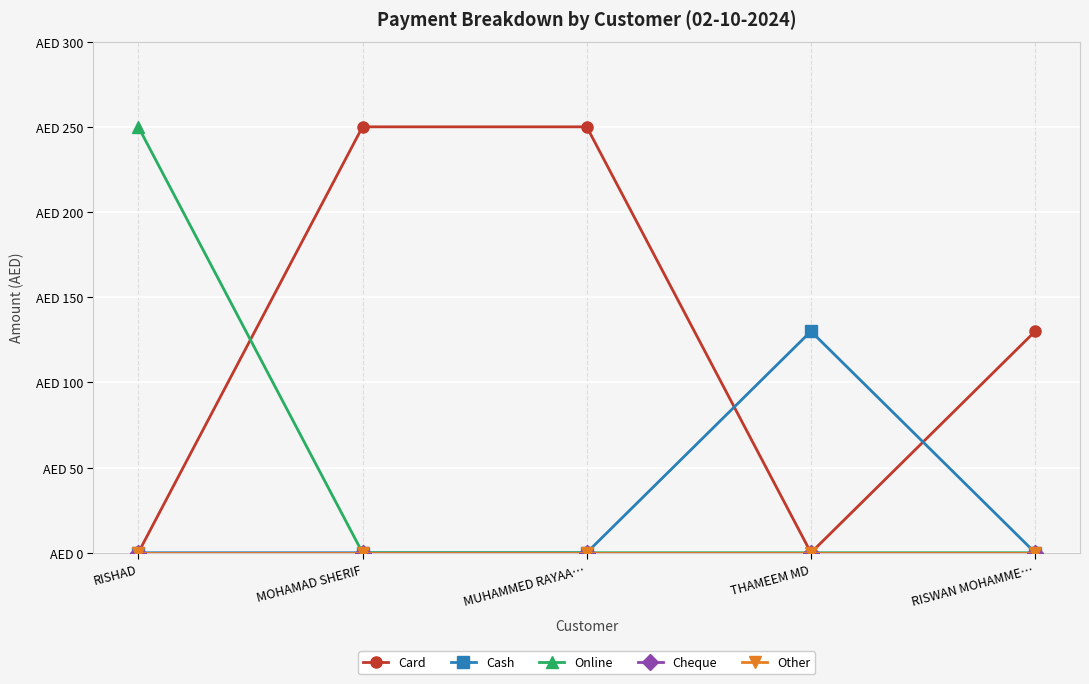

Read the Cash value at THAMEEM MD, to the nearest 10.

130